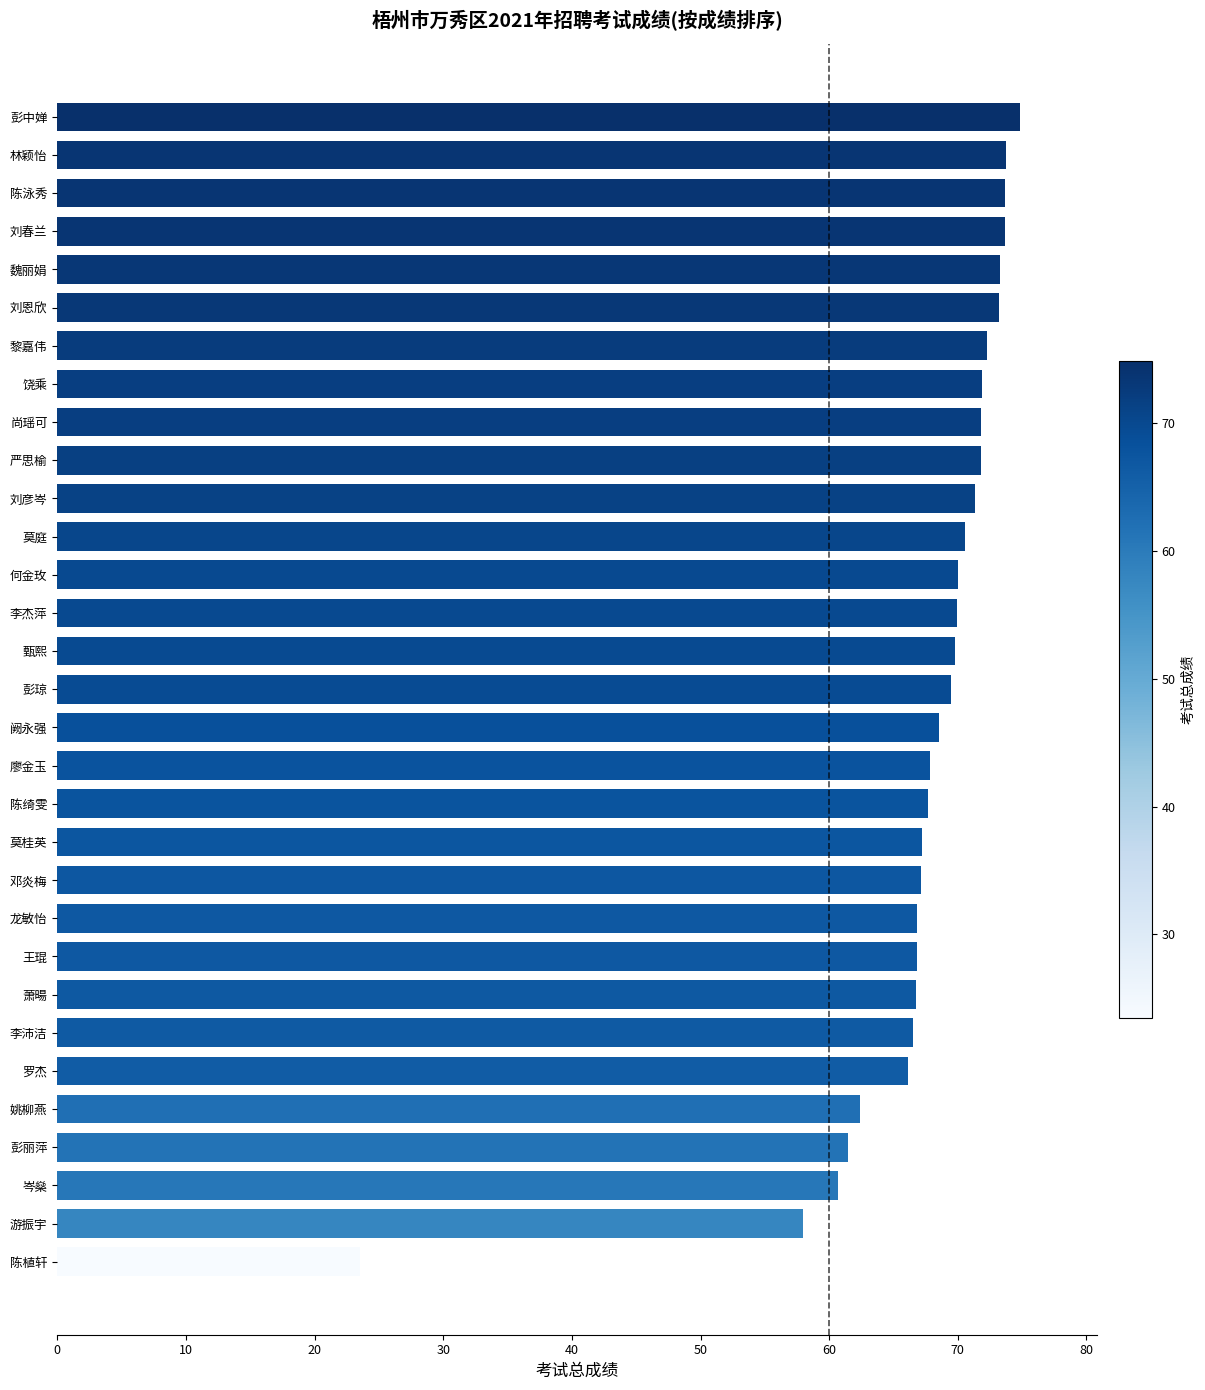

What is the difference between the values at 林颖怡 and 萧暘?

7.0